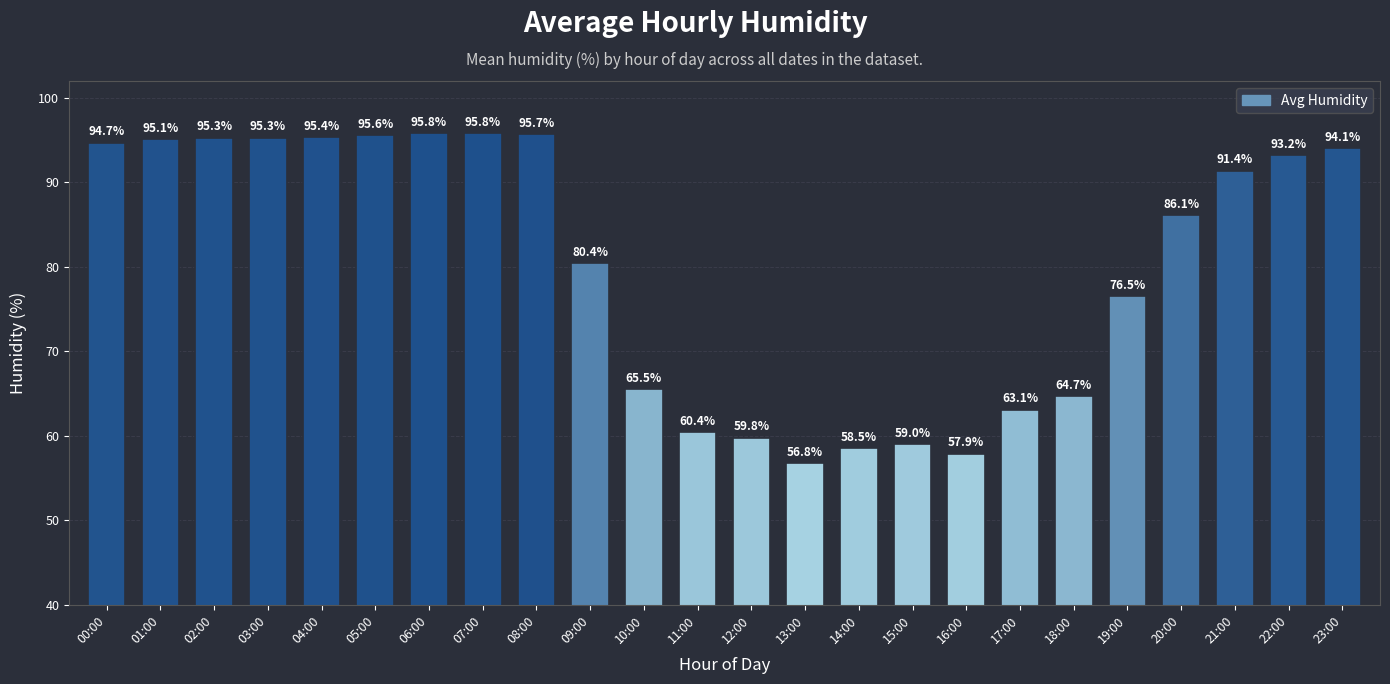

True or false: the data shows 93.2 at 22:00.

True